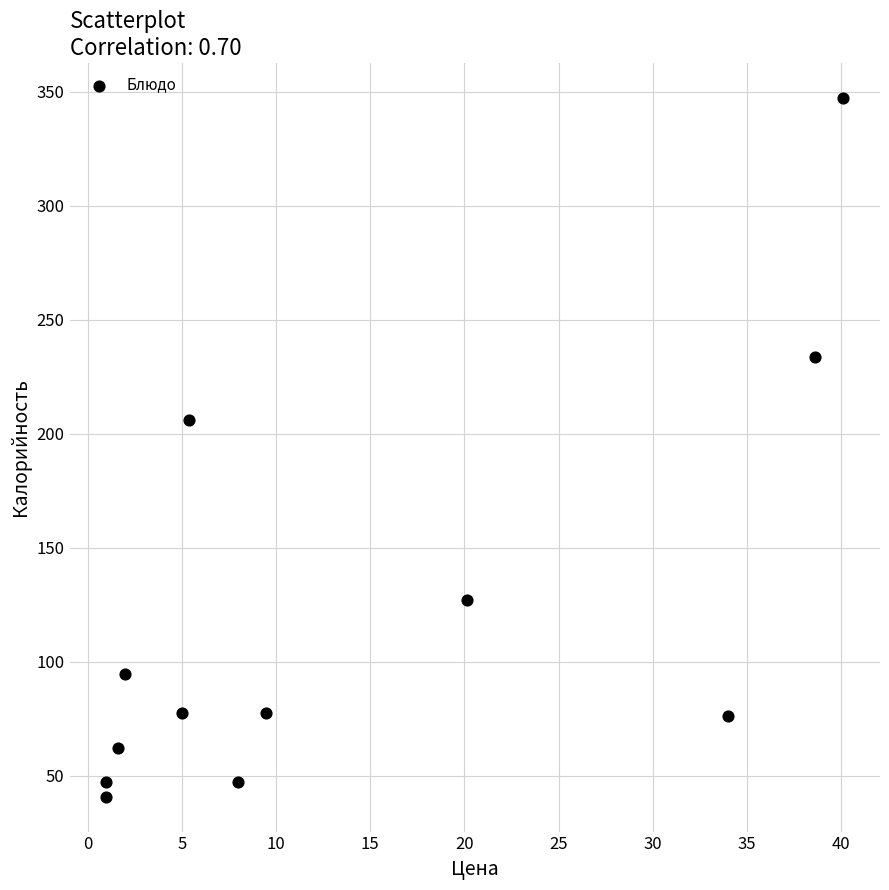

What is the average X value?

13.9